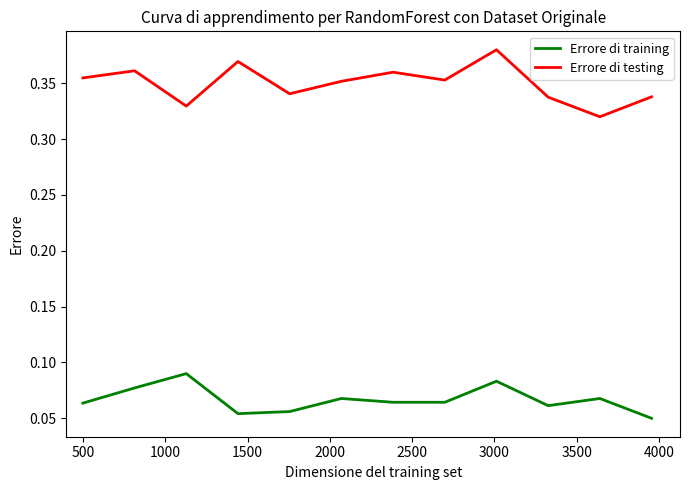

Which series has the largest range (max minus min)?

Errore di testing